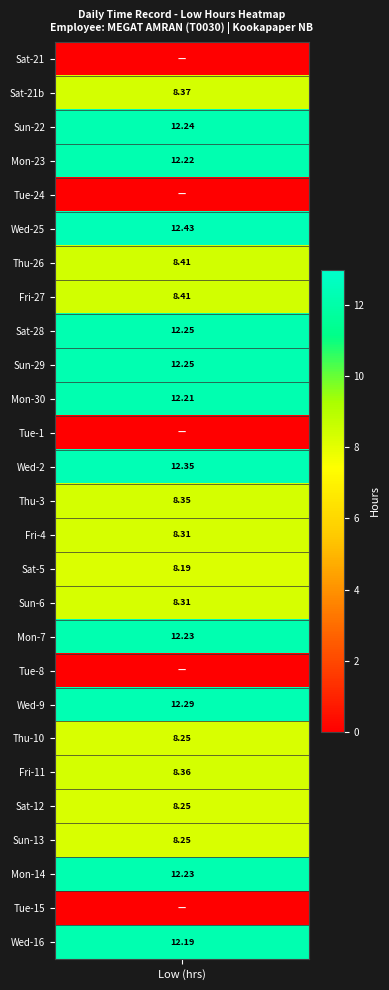

Is it true that the value at 14_Mon is 12.2?

True